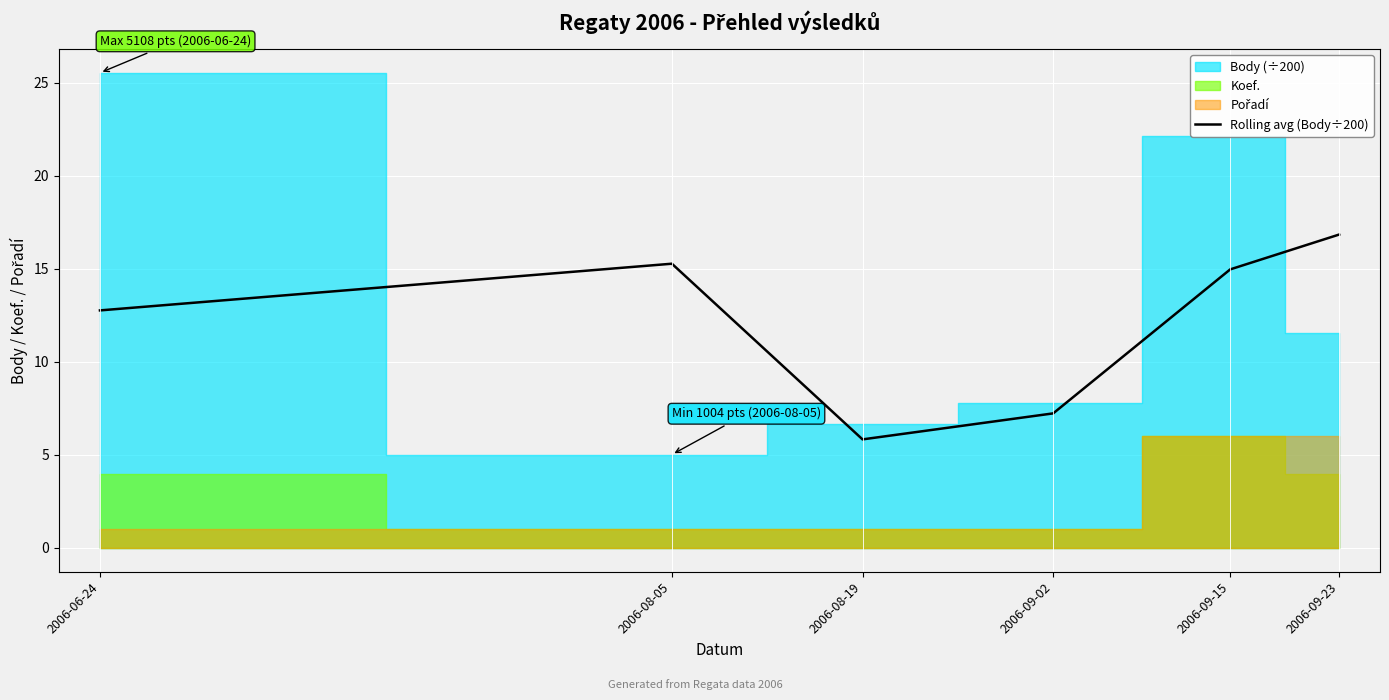

How many lines are shown in the chart?

1